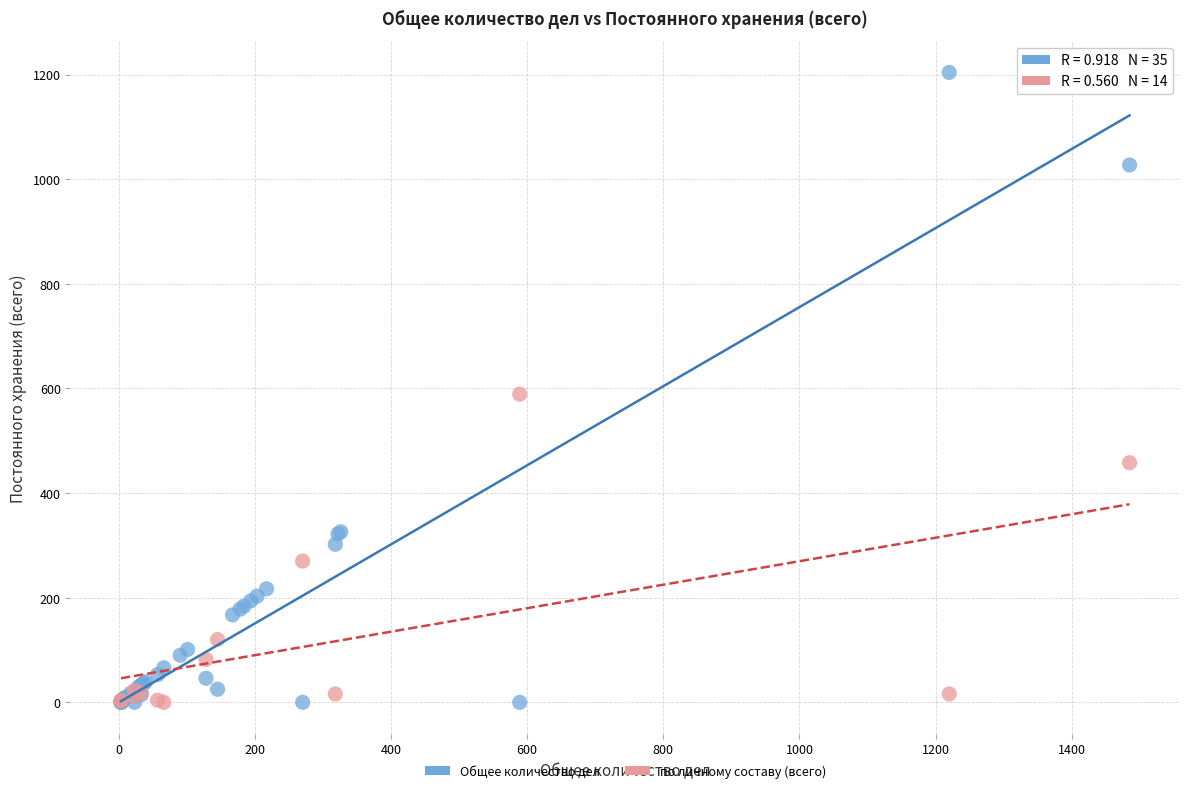

Which series has the widest spread of Y values?

Общее количество дел